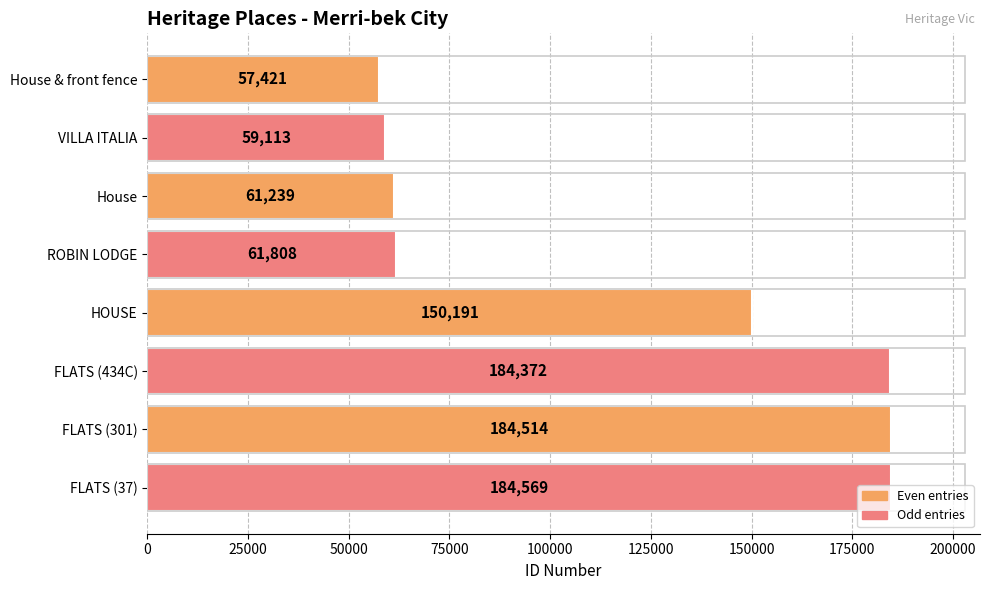

How many bars are there in total?

8